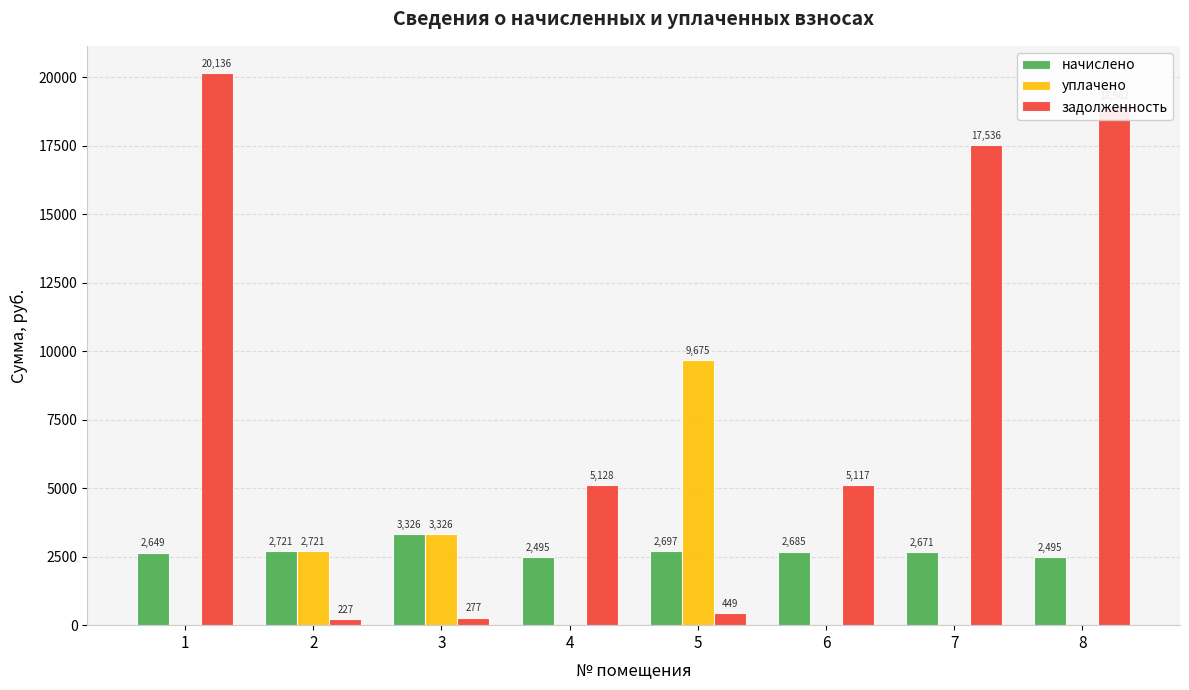

Are the bars grouped side by side (vs. stacked)?

Yes